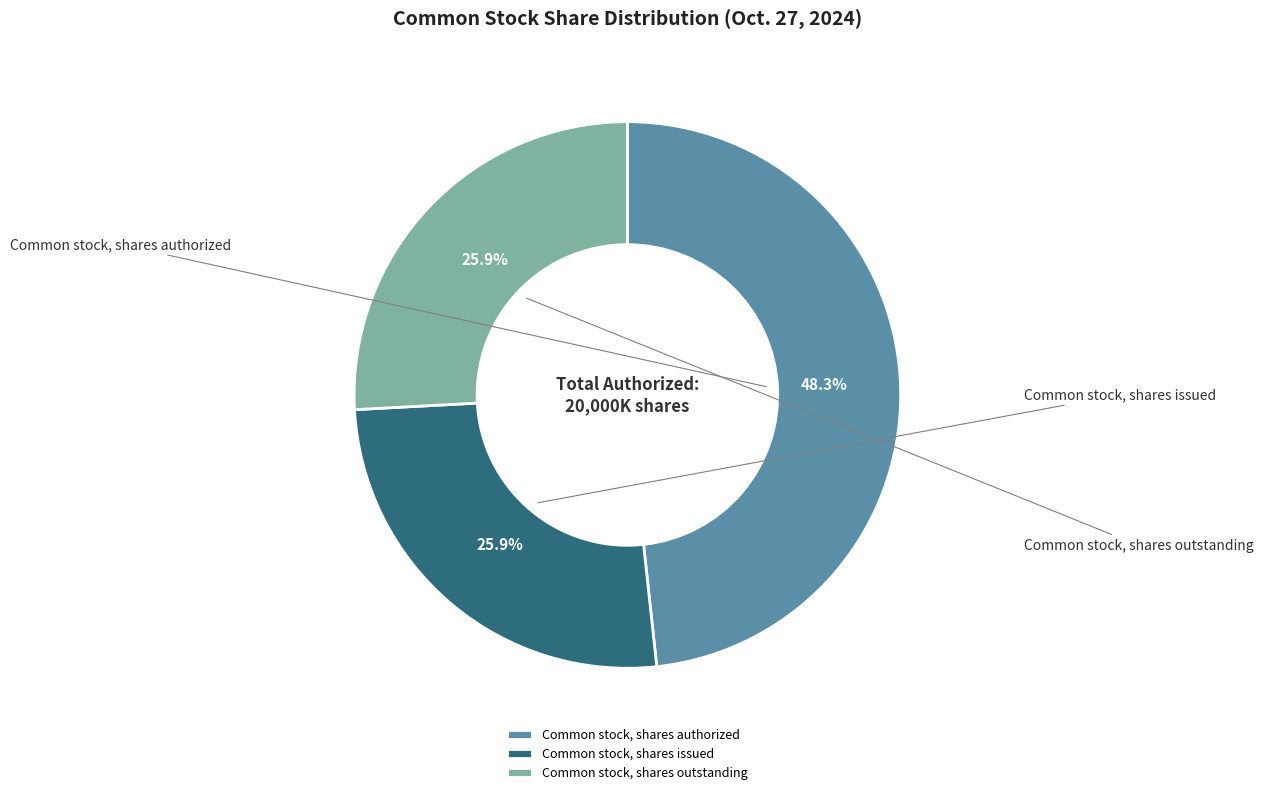

How many segments does this pie chart have?

3